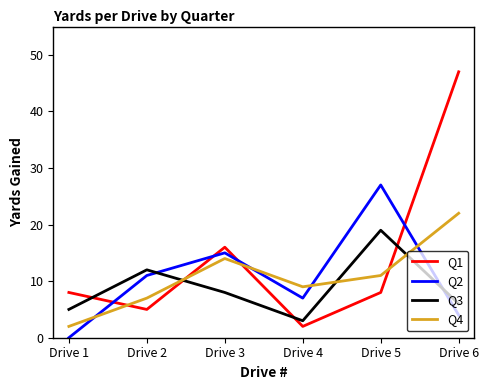

At which category does Q3 reach its first local peak?

Drive 2